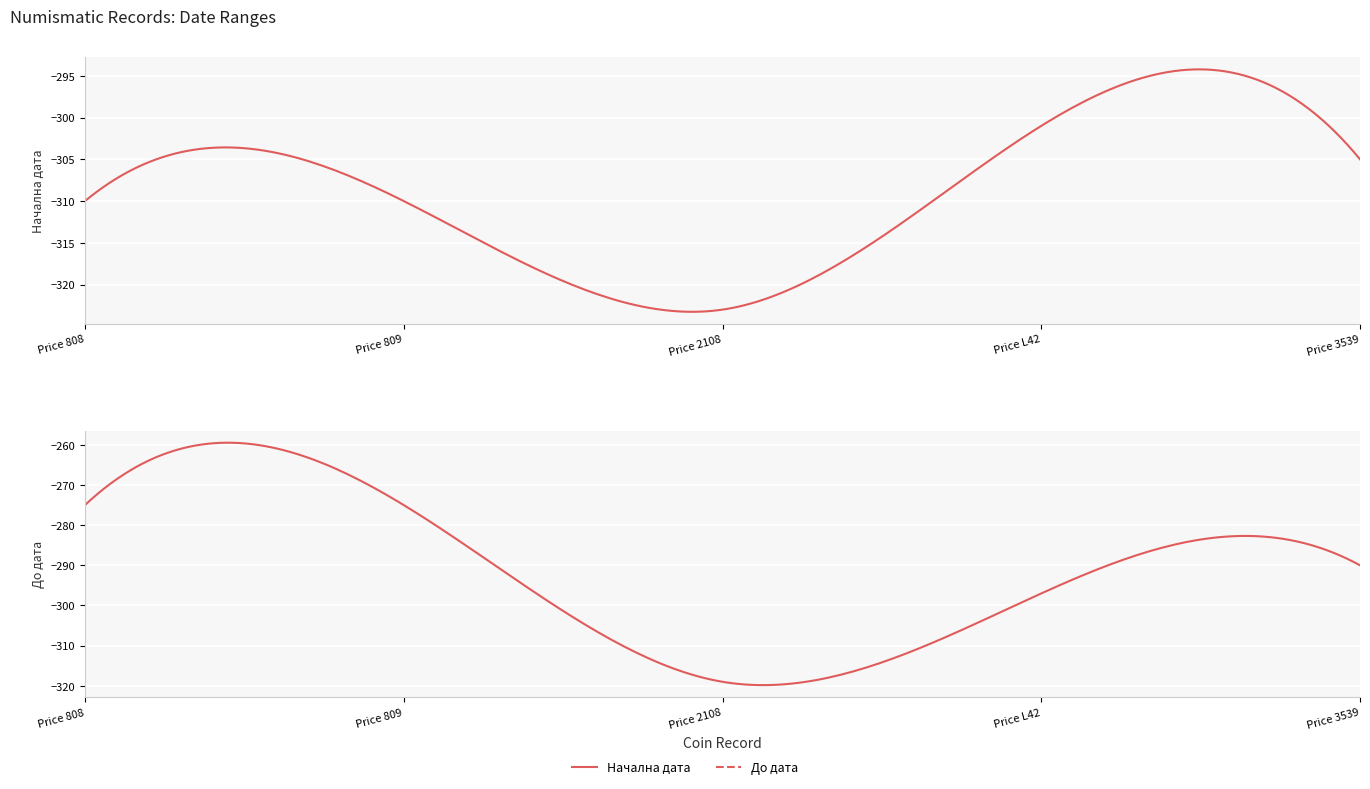

What is the difference between the maximum and minimum values in the Начална дата series?

22